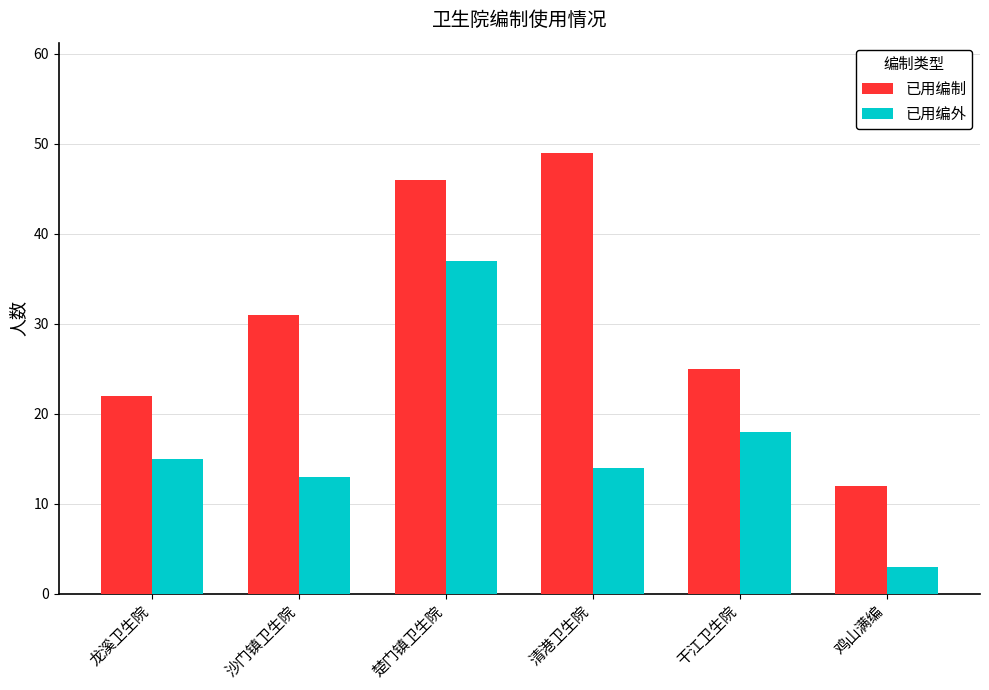

Count the number of data series in this chart.

2